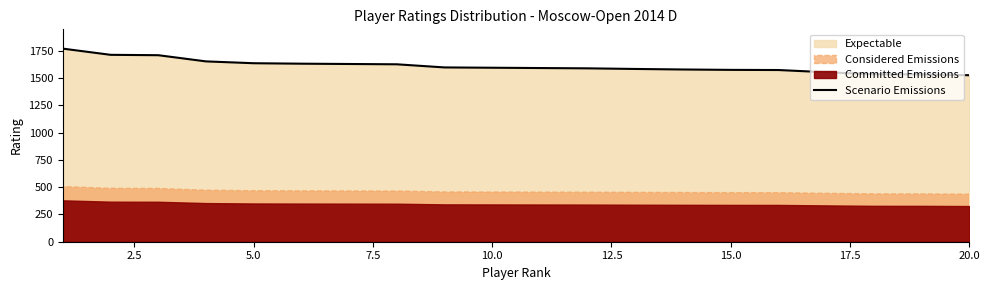

Reading right to left, extract all data points from this chart.

1526.0	1533.7	1535.1	1553.3	1573.6	1575.0	1578.5	1583.4	1589.0	1591.8	1594.6	1597.4	1626.1	1628.9	1631.7	1635.9	1652.7	1709.4	1712.9	1769.6